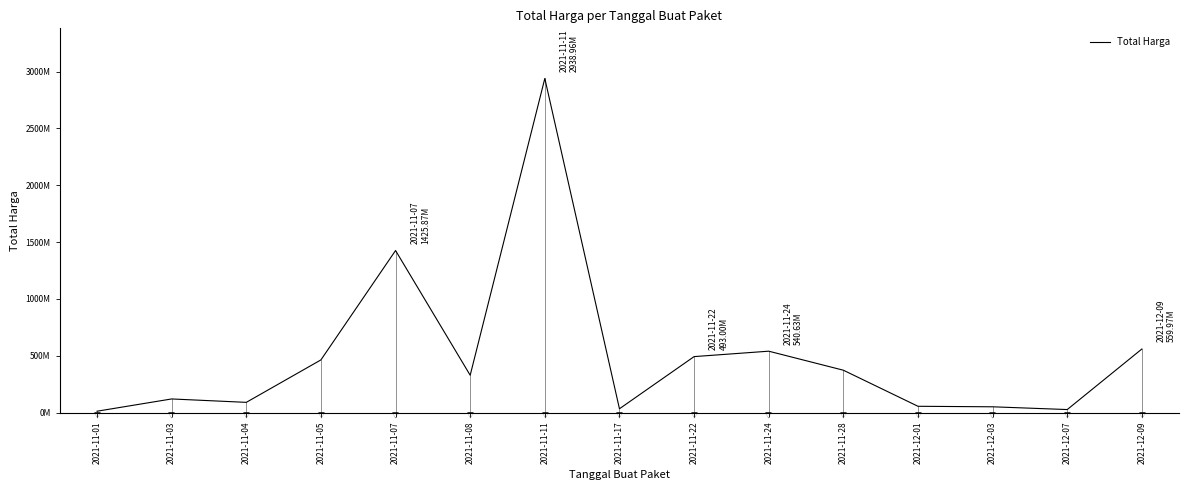

Does the chart have visible grid lines?

No